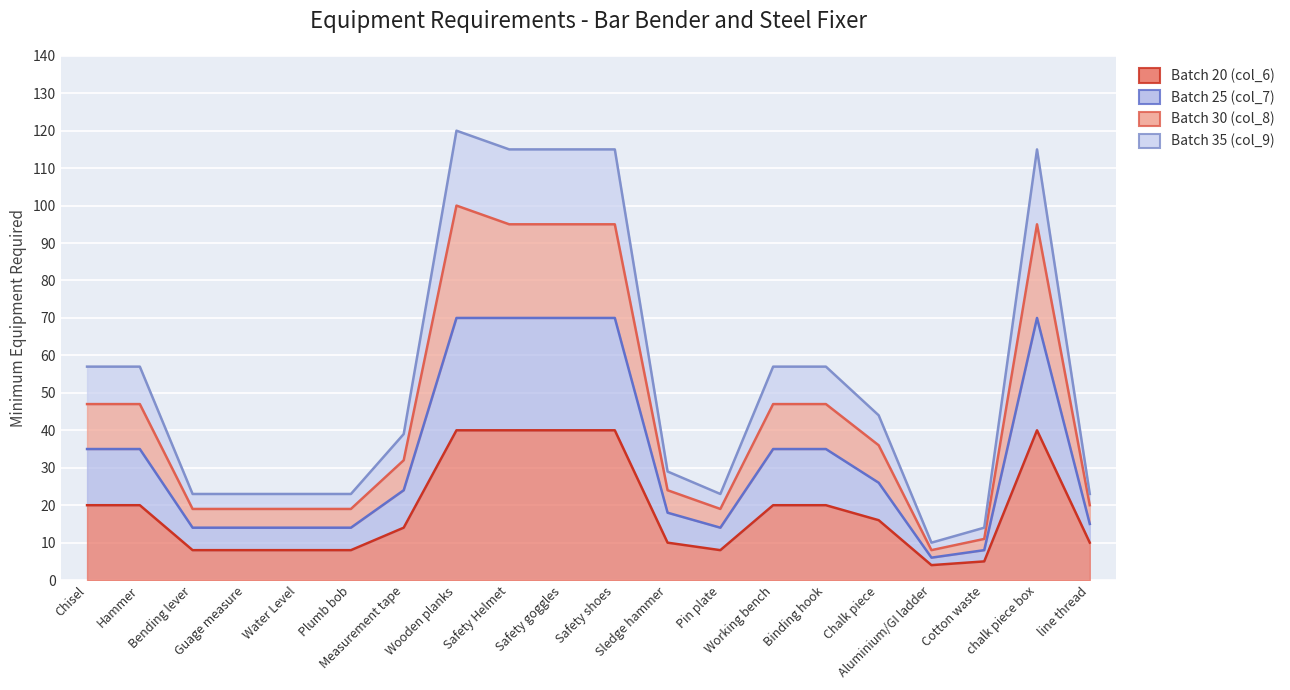

List the labels in order of Batch 30 (col_8) value, smallest first.

Aluminium/GI ladder, Cotton waste, Bending lever, Guage measure, Water Level, Plumb bob, Pin plate, line thread, Sledge hammer, Measurement tape, Chalk piece, Chisel, Hammer, Working bench, Binding hook, Safety Helmet, Safety goggles, Safety shoes, chalk piece box, Wooden planks